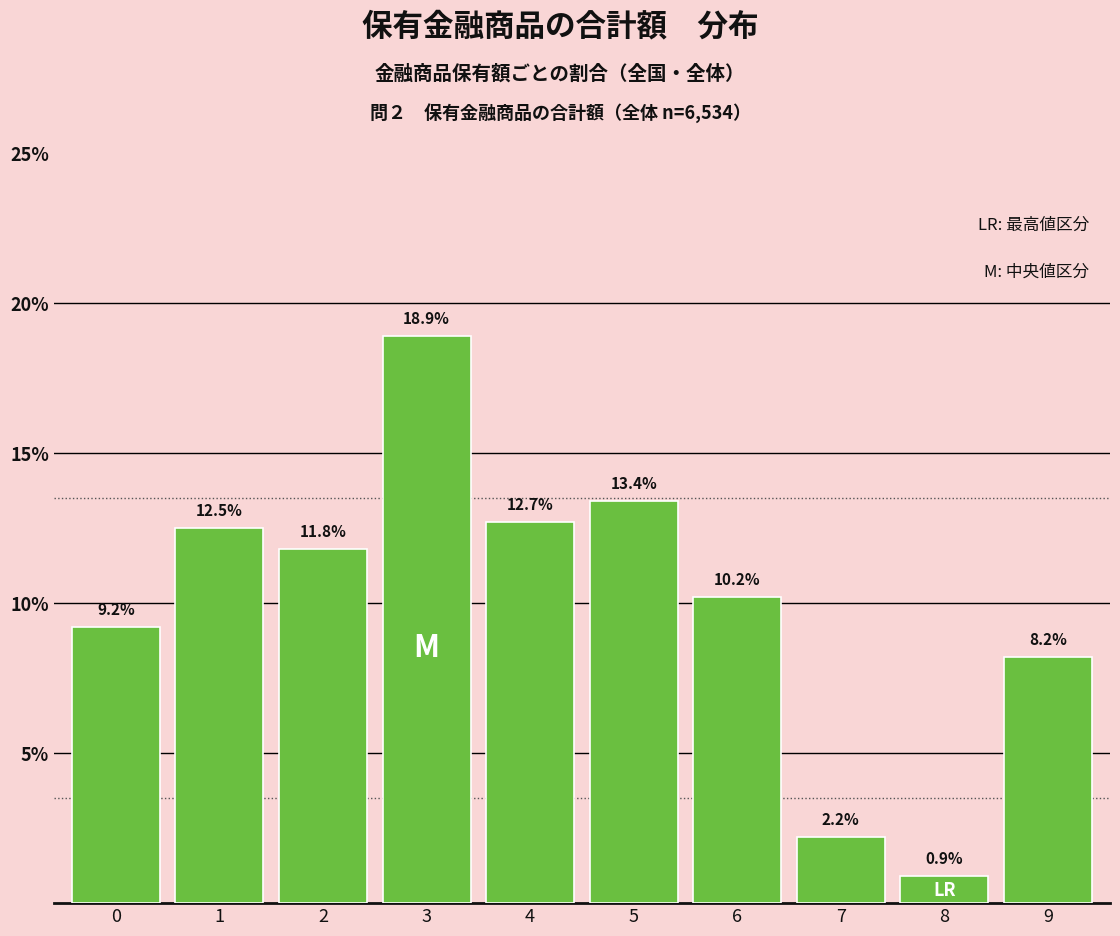

Reading right to left, what are all the values shown in this chart?

8.2	0.9	2.2	10.2	13.4	12.7	18.9	11.8	12.5	9.2